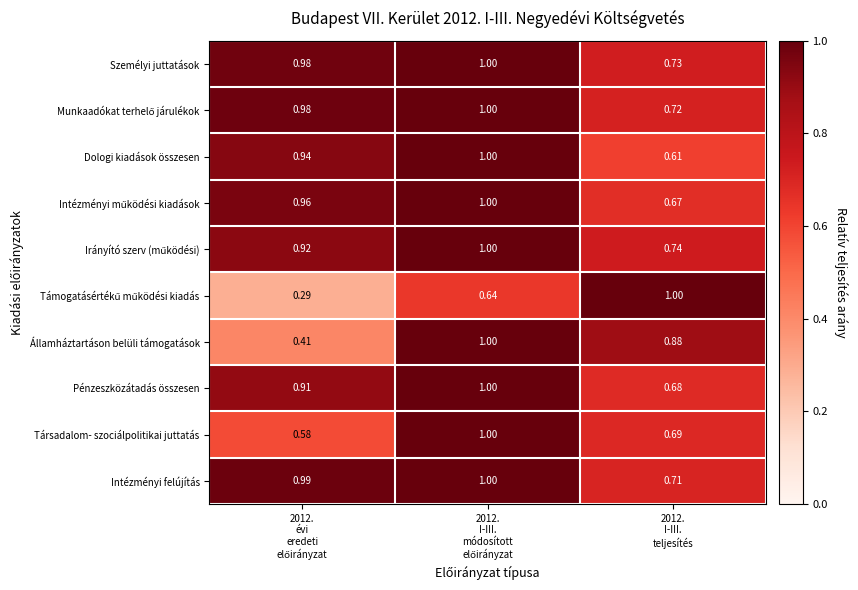

Which series has the largest total across all categories?

Személyi juttatások